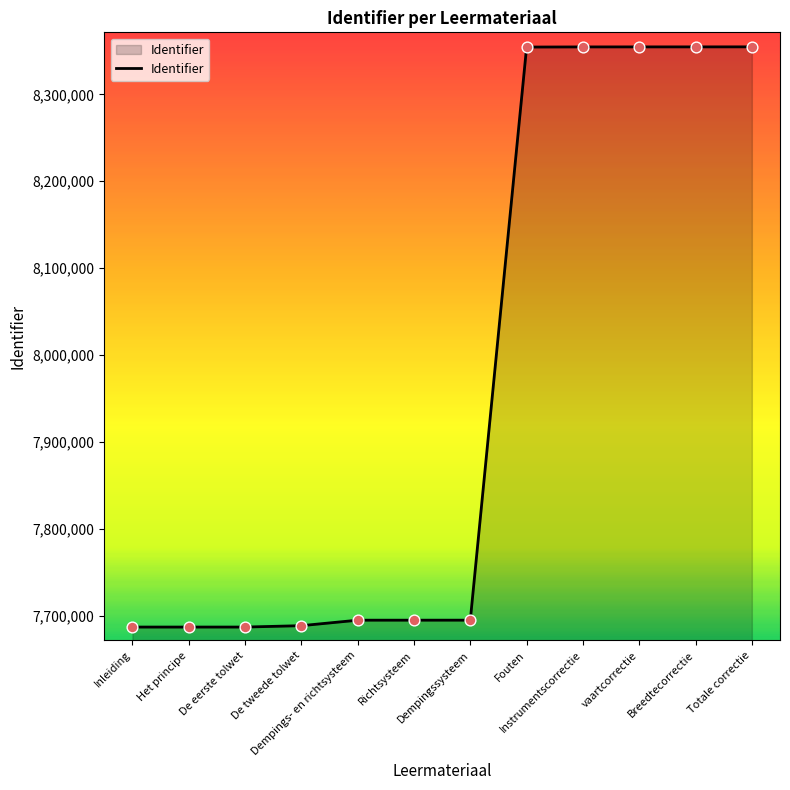

Which has a higher value, De eerste tolwet or Dempingssysteem?

Dempingssysteem